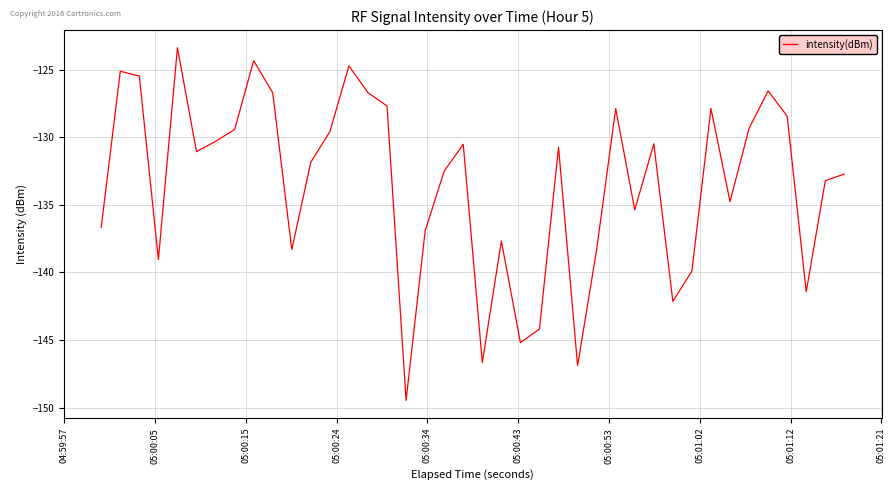

What is the difference between the maximum and minimum values?

26.1